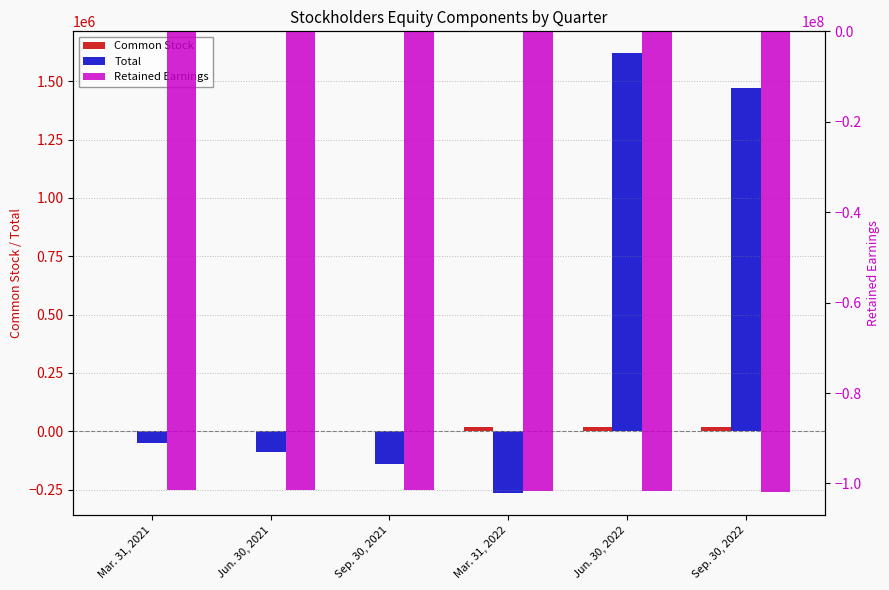

Which has a higher value, Jun. 30, 2022 or Mar. 31, 2021?

Jun. 30, 2022